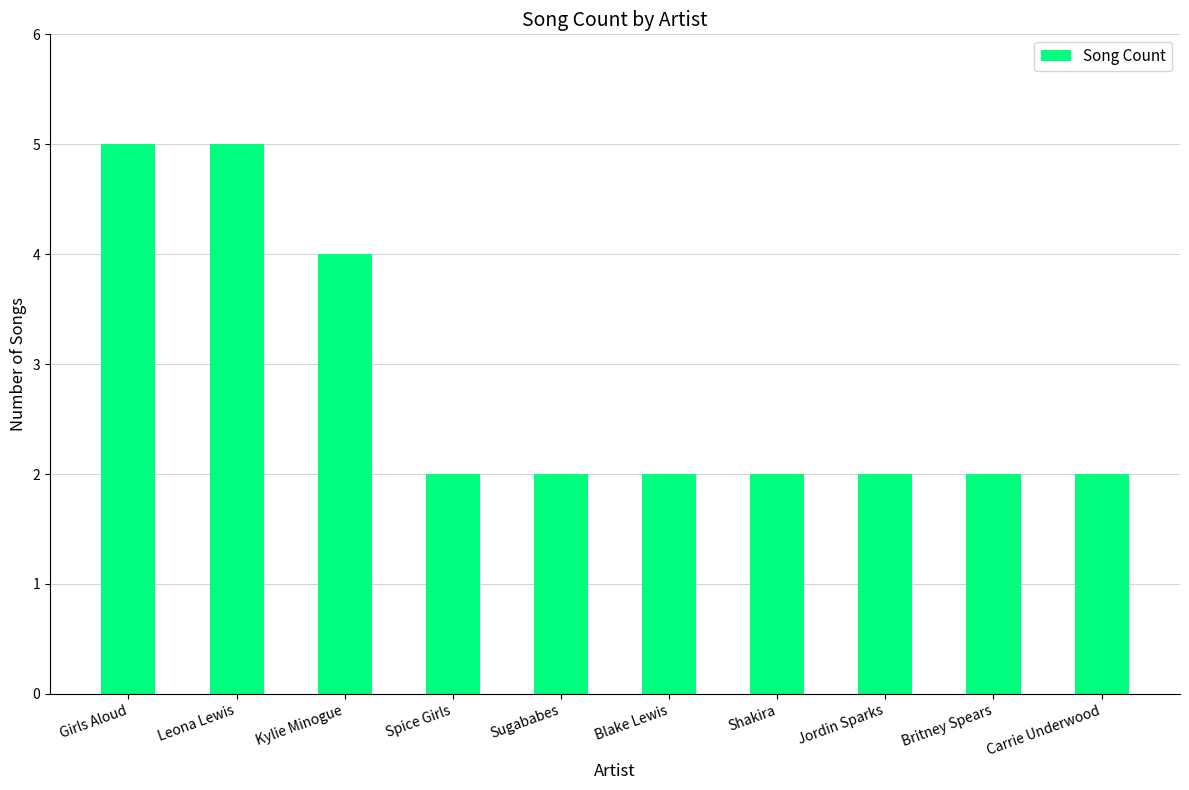

Reading left to right, transcribe all the data shown in this chart.

Girls Aloud=5	Leona Lewis=5	Kylie Minogue=4	Spice Girls=2	Sugababes=2	Blake Lewis=2	Shakira=2	Jordin Sparks=2	Britney Spears=2	Carrie Underwood=2